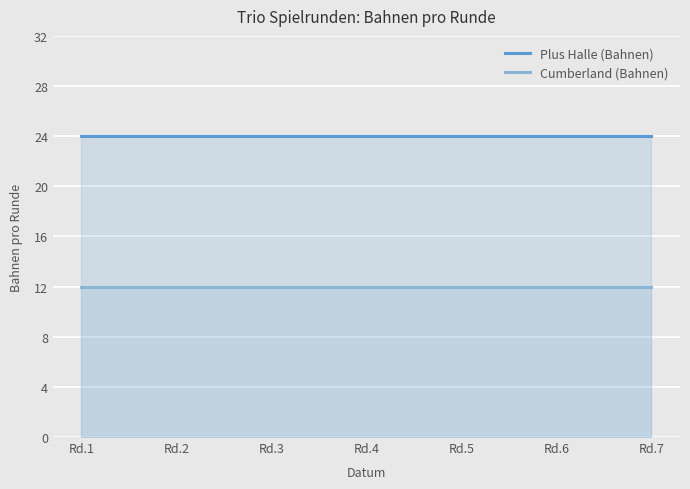

What is the minimum value for Cumberland (Bahnen)?

12